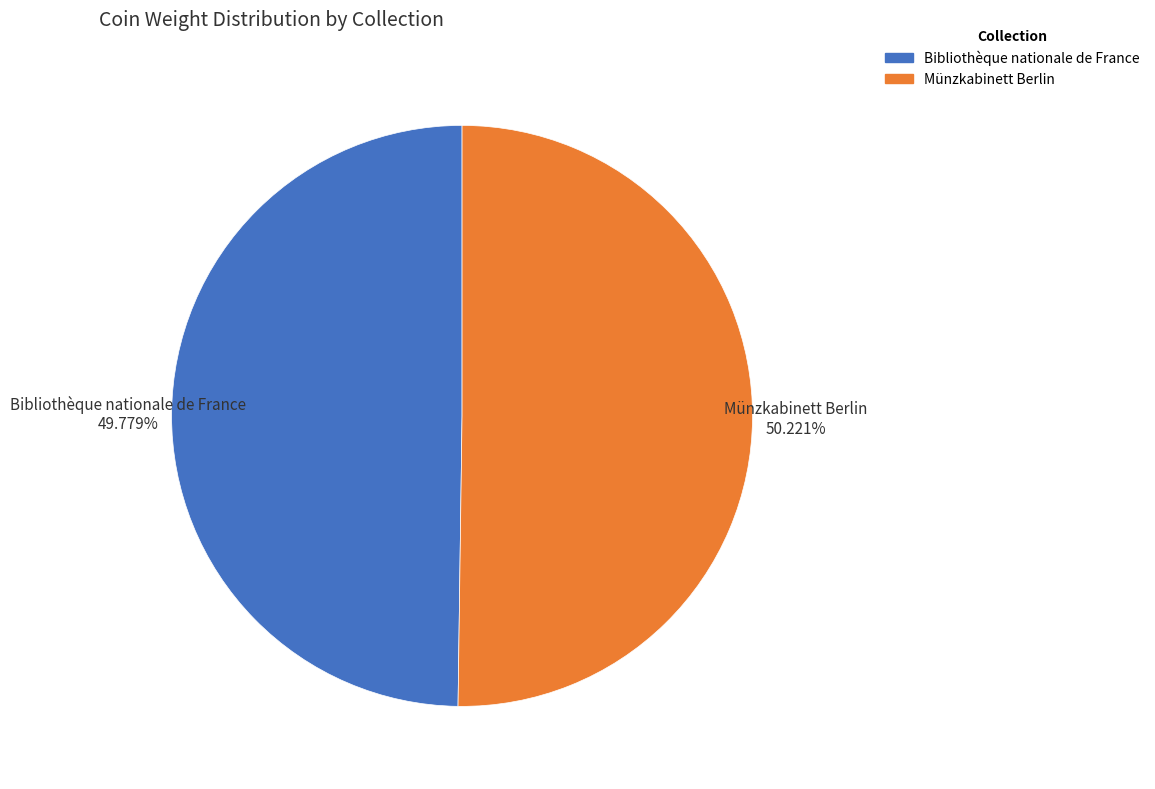

The Bibliothèque nationale de France slice represents 50% of the pie. True or false?

True